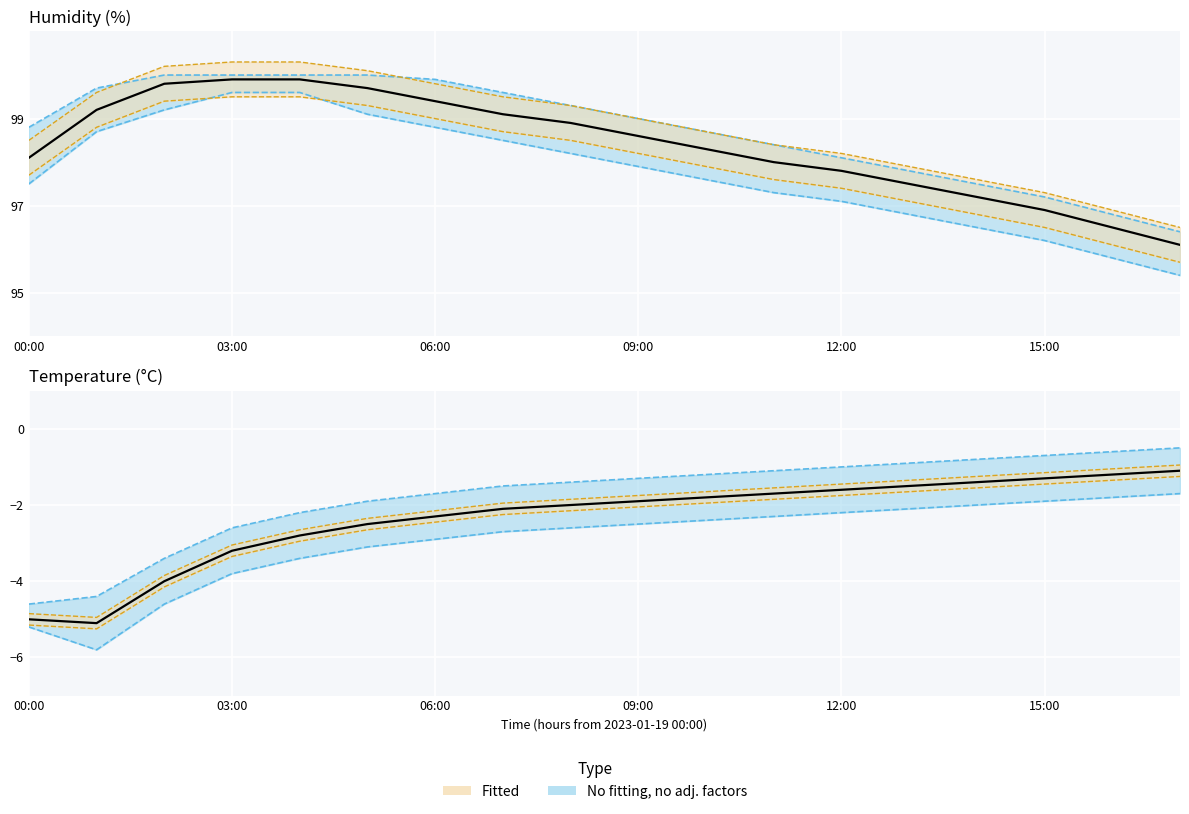

True or false: temperature_lower and humidity intersect in this chart.

False